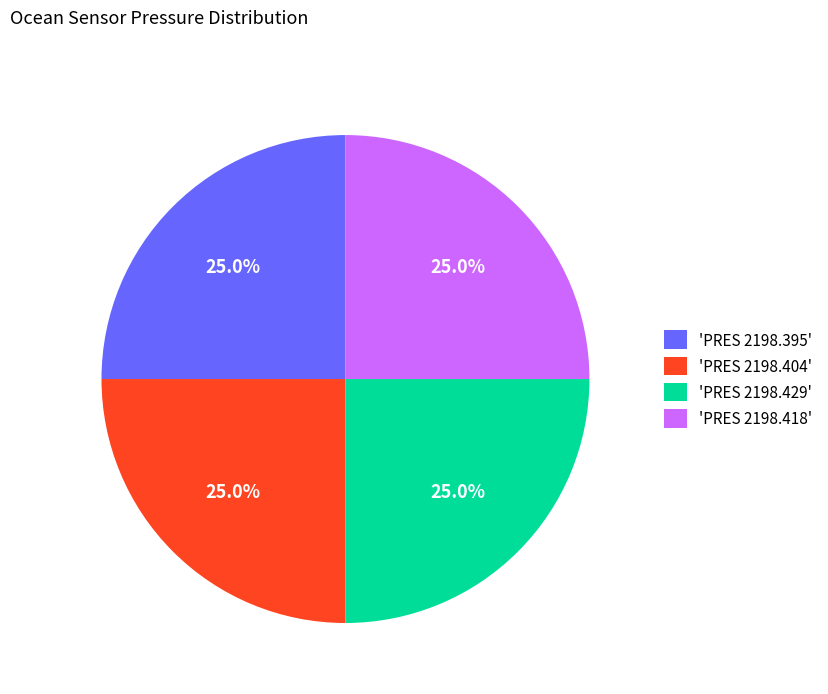

Approximately how many times larger is the value at 'PRES 2198.418' compared to 'PRES 2198.395'?

1.0